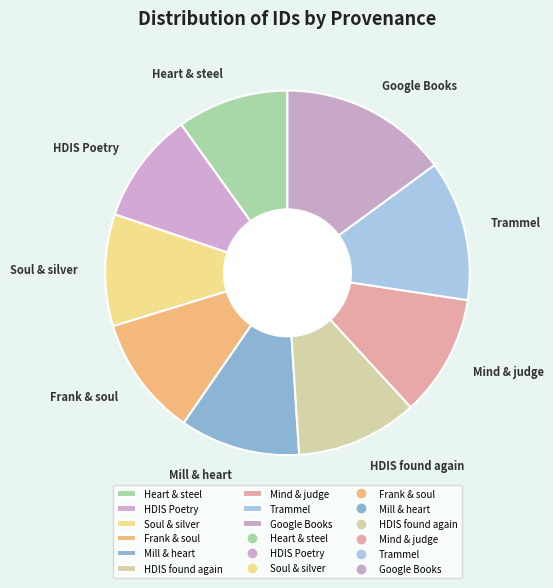

Do Soul & silver and Heart & steel together represent more than half of the pie?

No